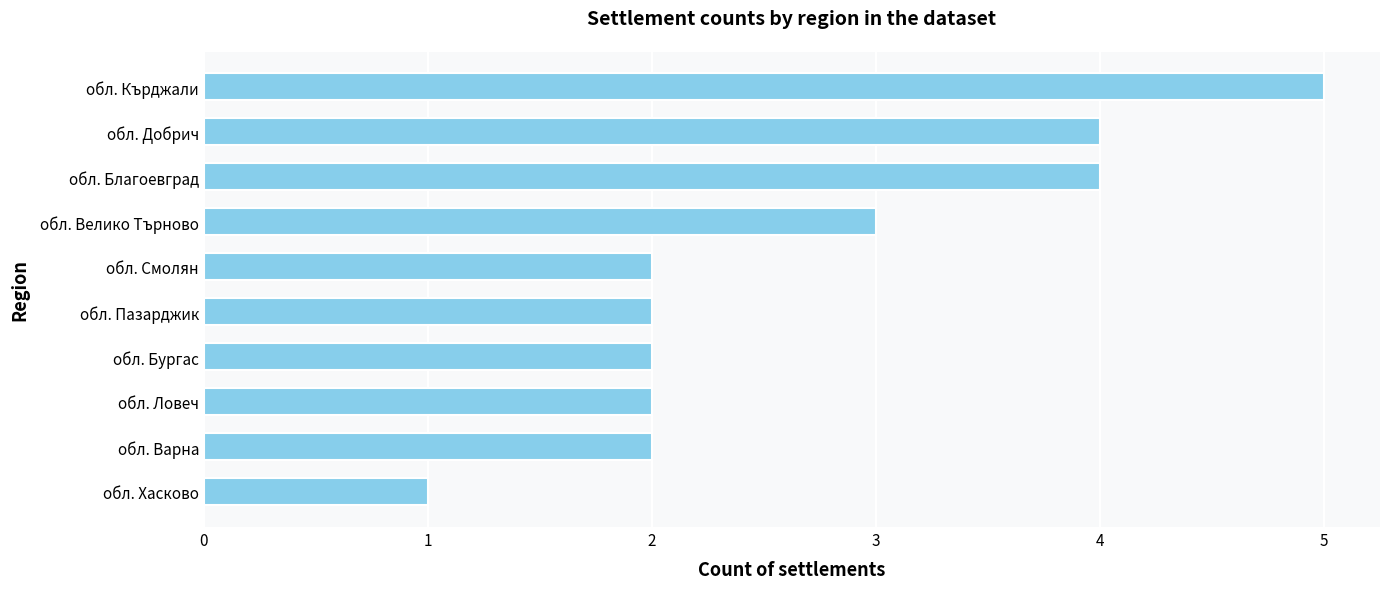

How many data points does each series have?

10